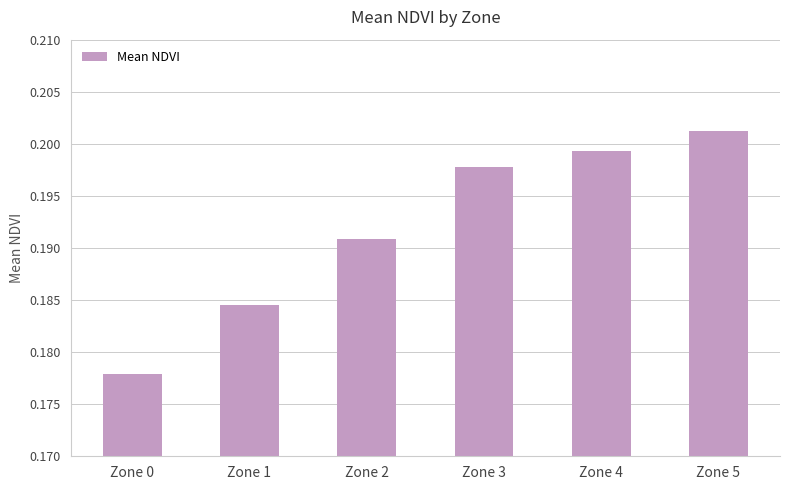

Which category has the highest value across all series?

Zone 5